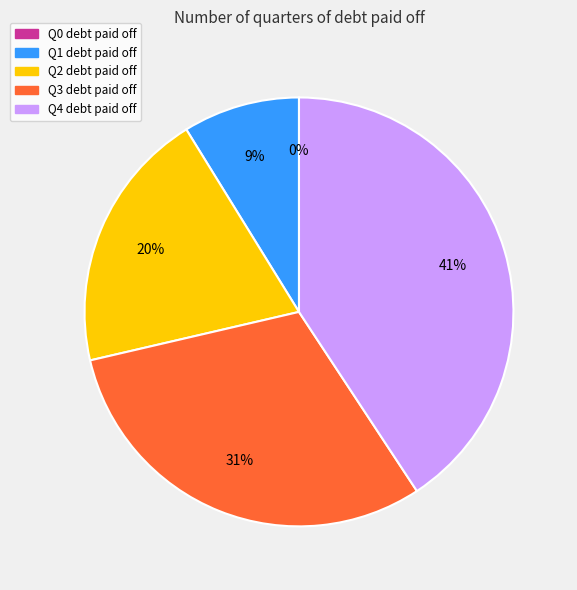

True or false: Q4 accounts for 41% of the total.

True